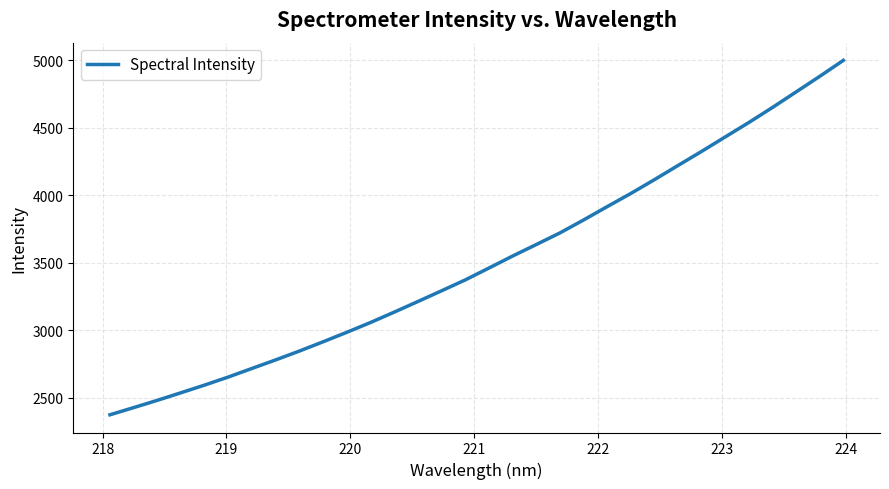

What is the difference between the maximum and minimum values?

2627.0